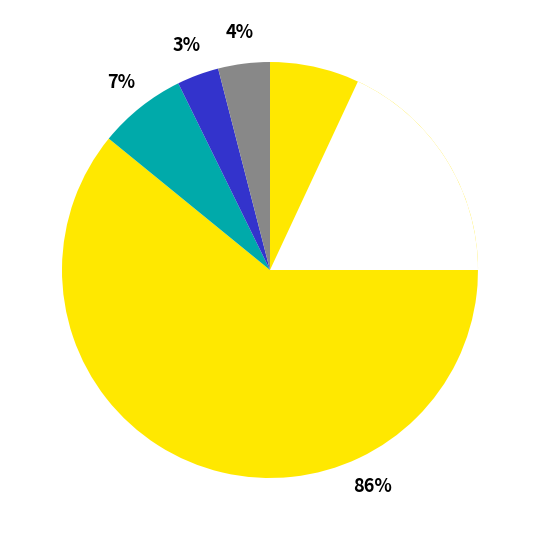

How many slices are in this pie chart?

4